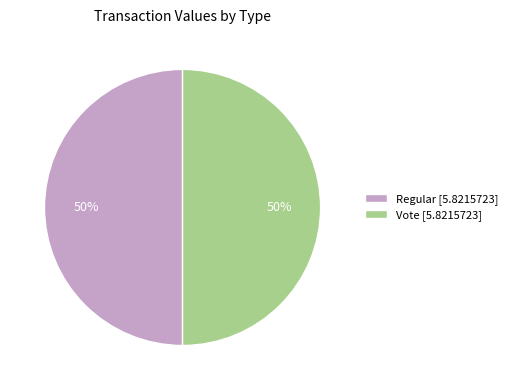

To the nearest percent, what percentage of the pie is Regular [5.8215723]?

50%